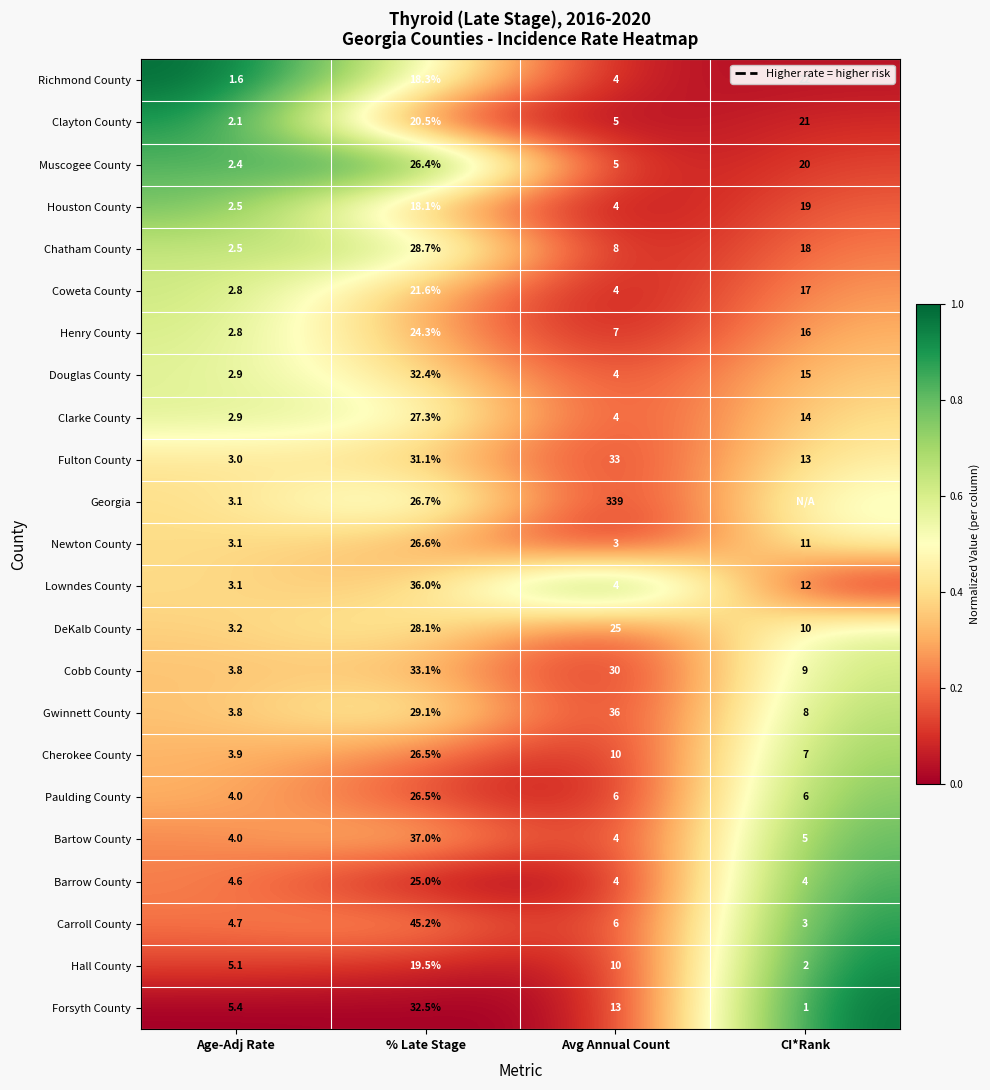

Which category has the lowest value in the Paulding County series?

Age-Adj Rate